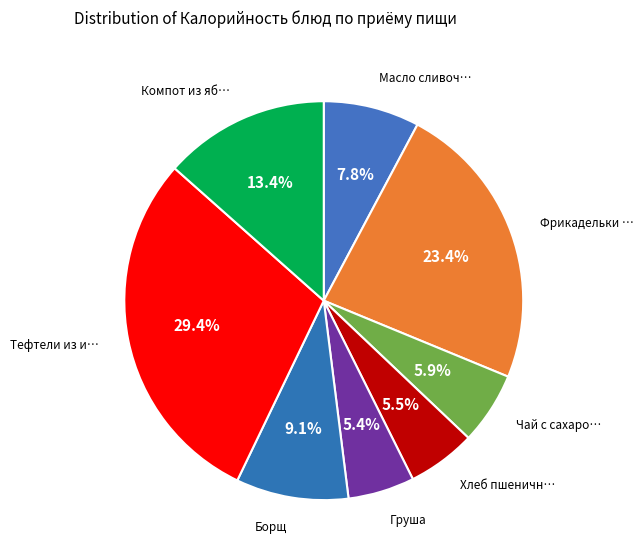

Which category has the smallest portion of the pie?

Груша